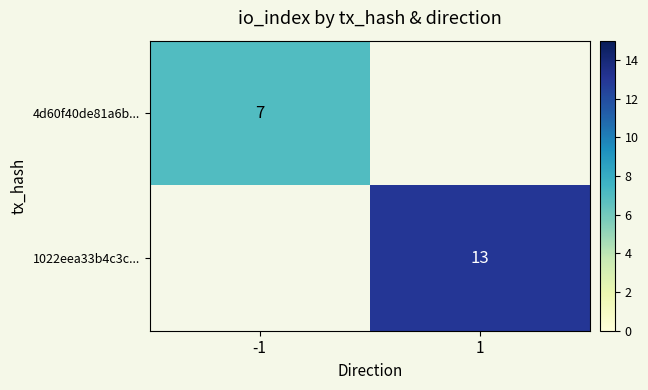

The 1022eea33b4c3c... series shows 13 at 1. True or false?

True